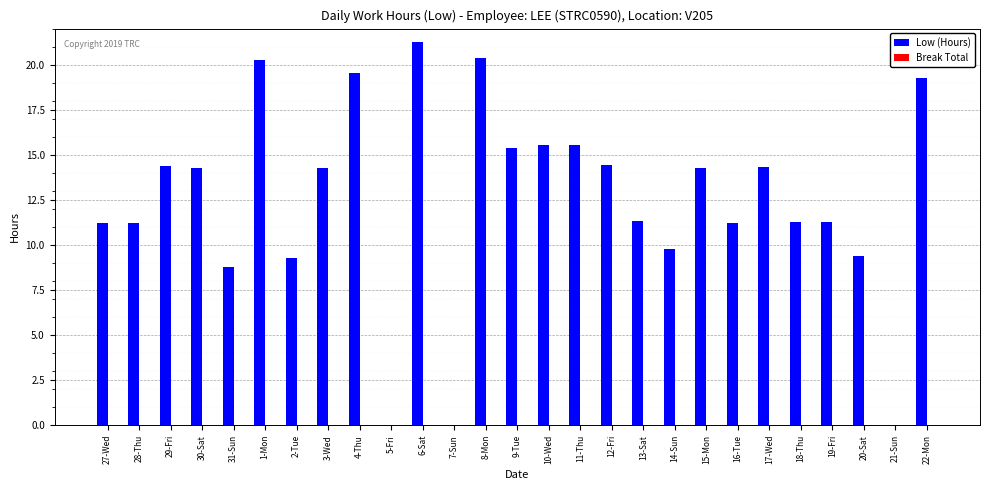

The value at 27-Wed is 18.0. True or false?

False